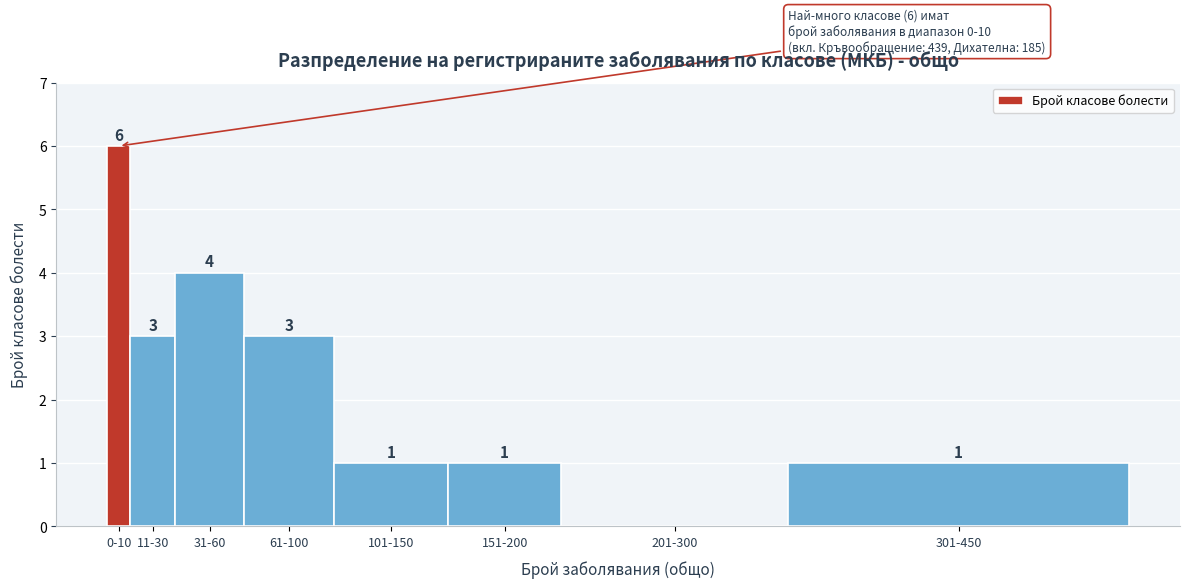

Reading left to right, extract all data points from this chart.

0-10=6	11-30=3	31-60=4	61-100=3	101-150=1	151-200=1	201-300=0	301-450=1